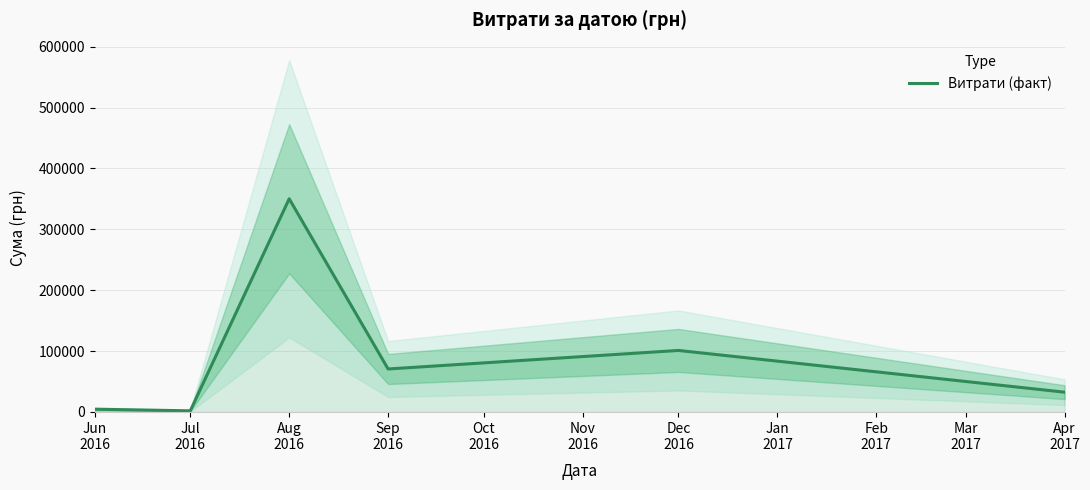

What is the value of the 3rd point from the left?

350118.7